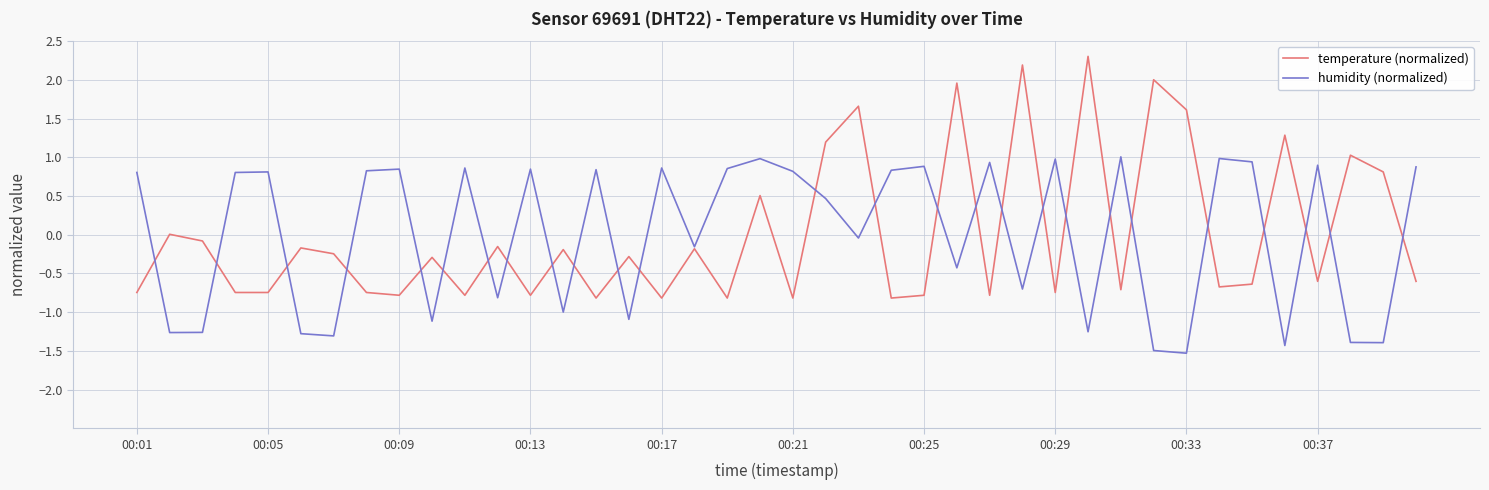

What is the greatest value displayed?

2.3